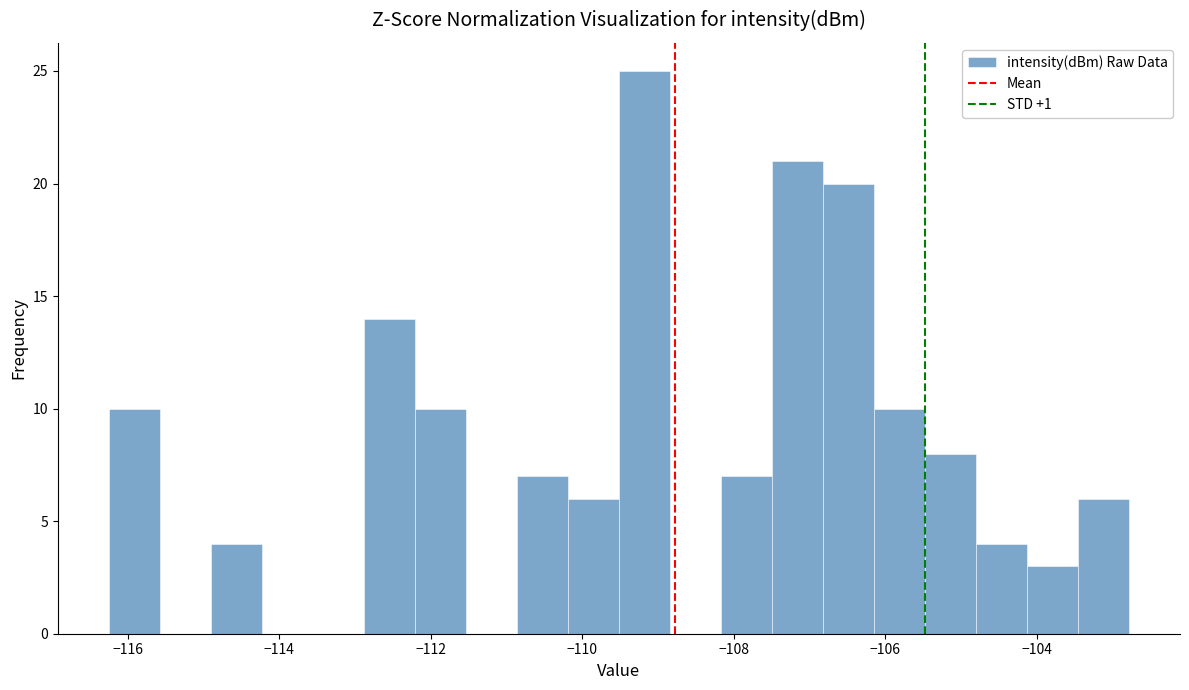

Read against the x-axis, roughly where is the centre of the tallest bar?

-109.2